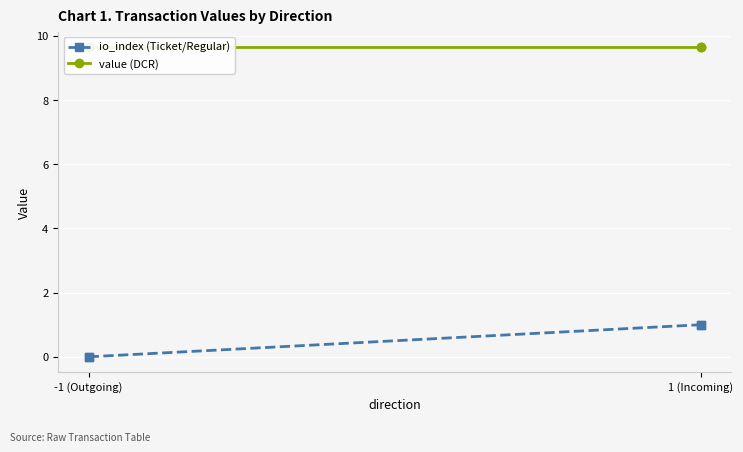

At which category does the chart reach its peak across all series?

-1 (Outgoing)